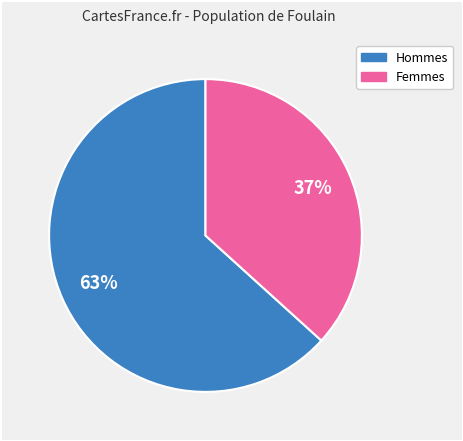

Is the sum of Femmes and Hommes greater than half?

Yes